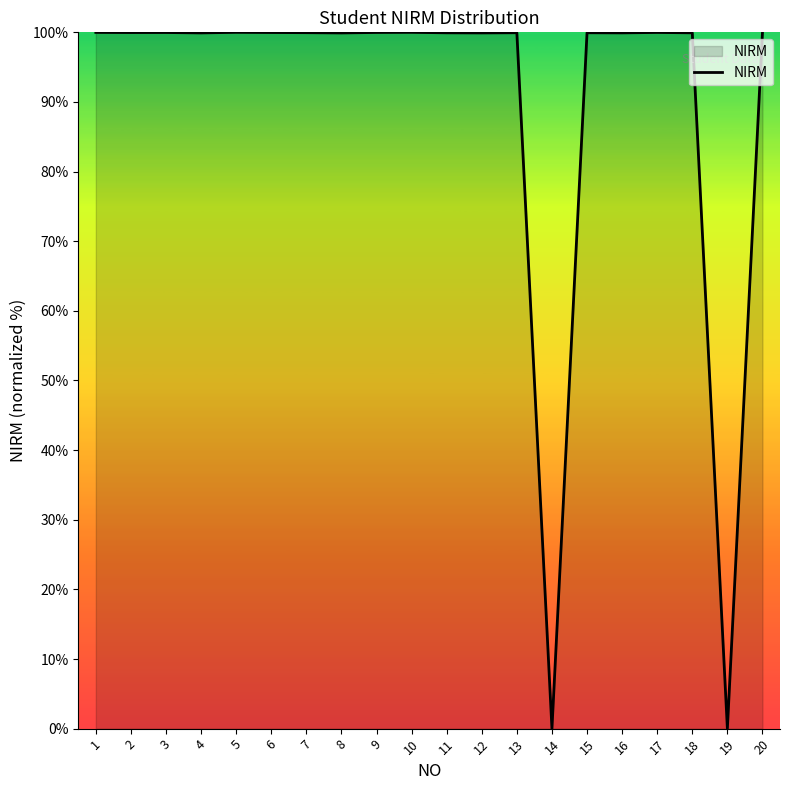

The chart shows a value of 100.0 at 5. True or false?

True